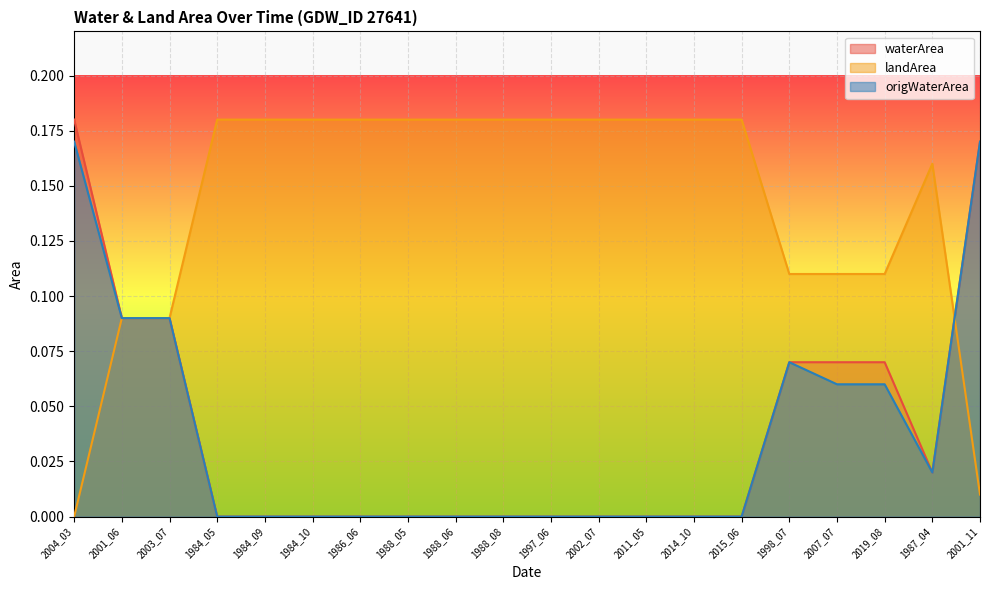

The landArea series shows 0.2 at 1998_07. True or false?

False